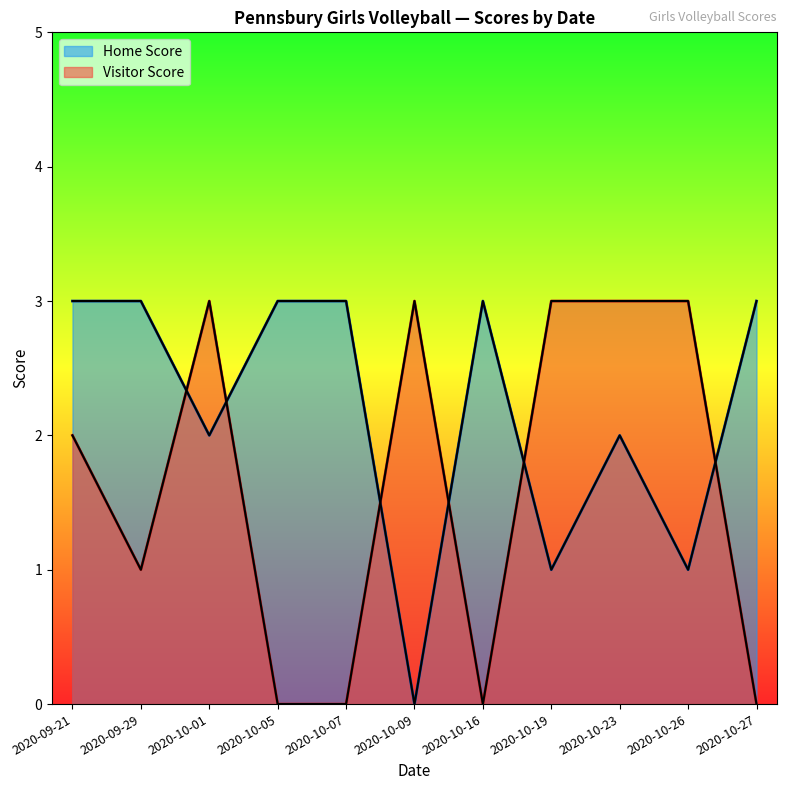

How many times do Home Score and Visitor Score cross each other?

6